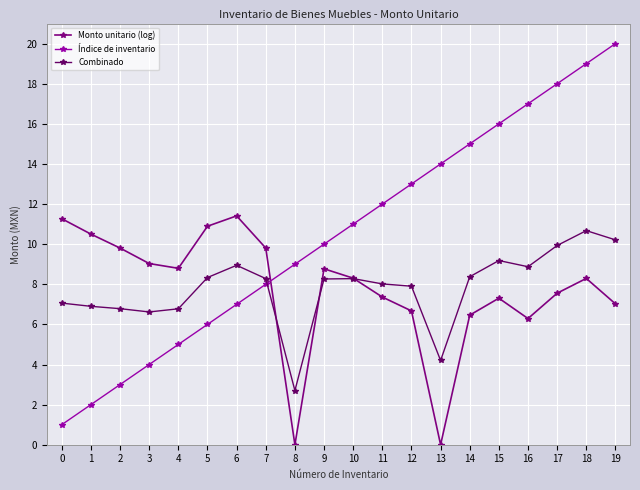

How many categories are shown in the chart?

20